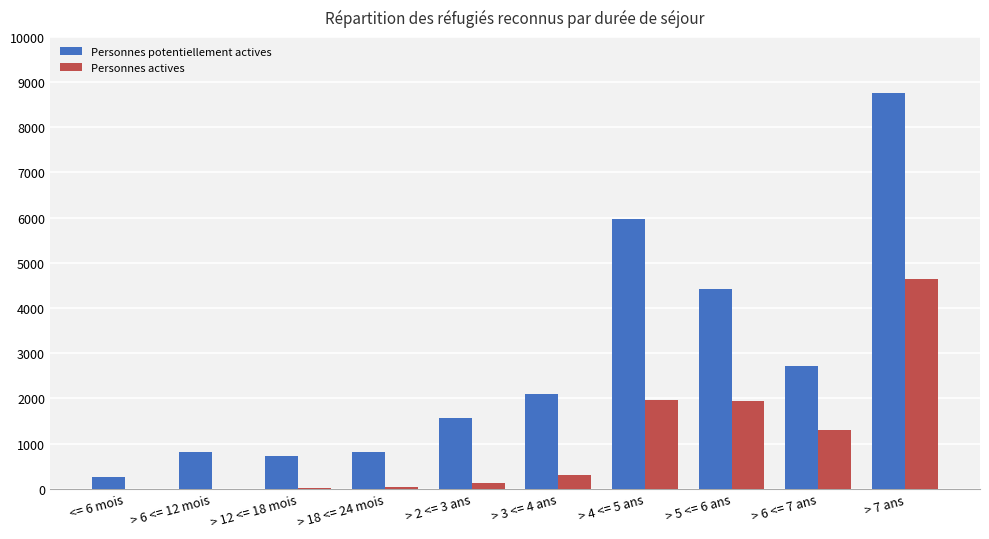

What is the sum of all Personnes actives values?

10334